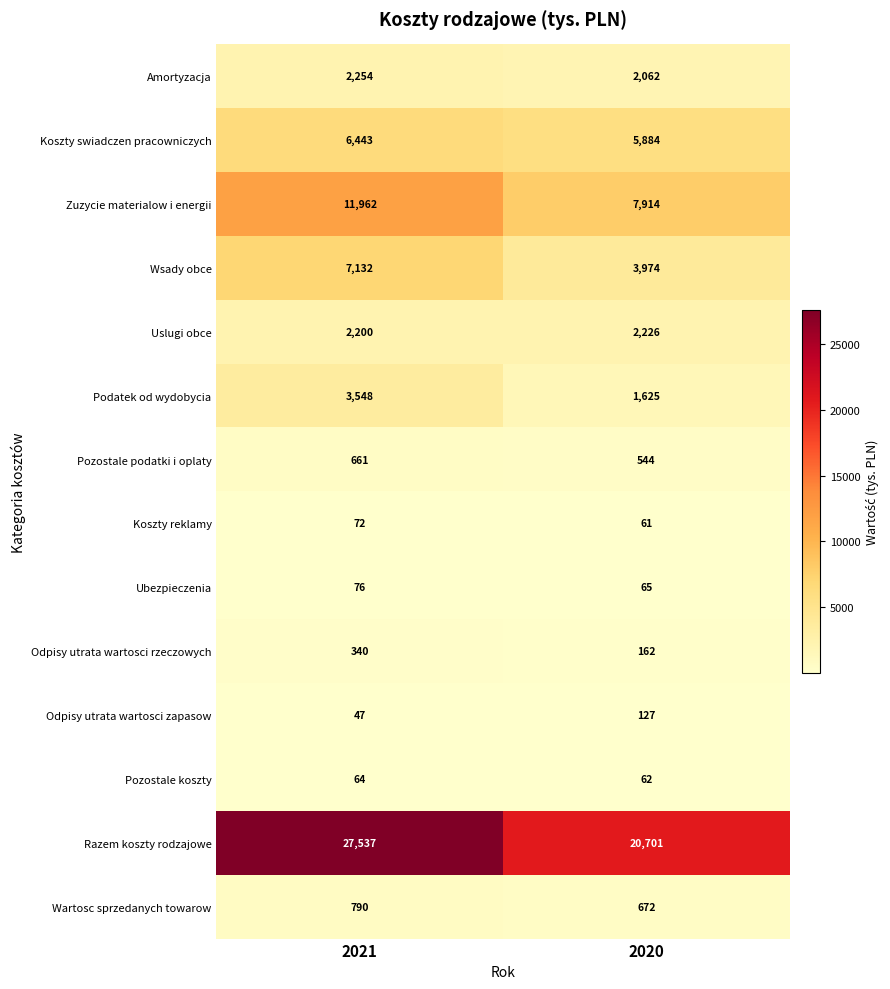

What is the difference between the highest and lowest values at 2020?

20640